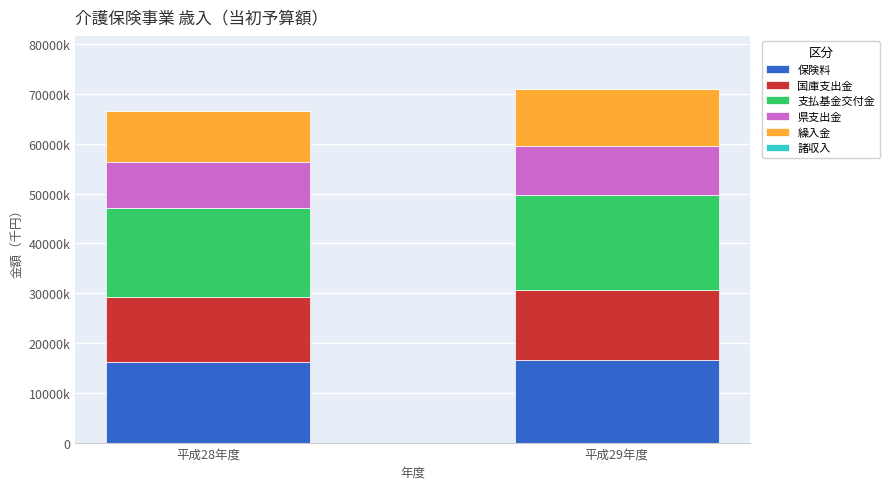

True or false: 諸収入 has a value of 1846 at 平成28年度.

False